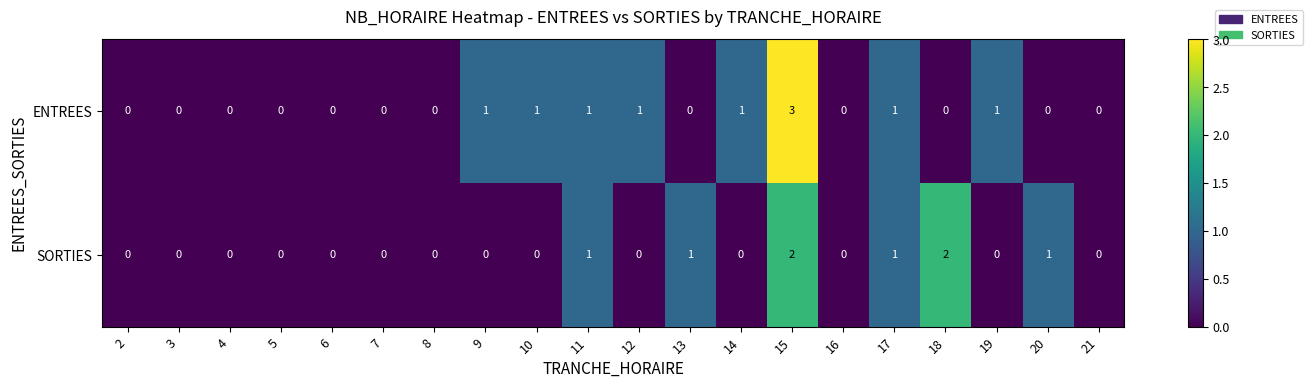

The SORTIES series shows -1 at 6. True or false?

False